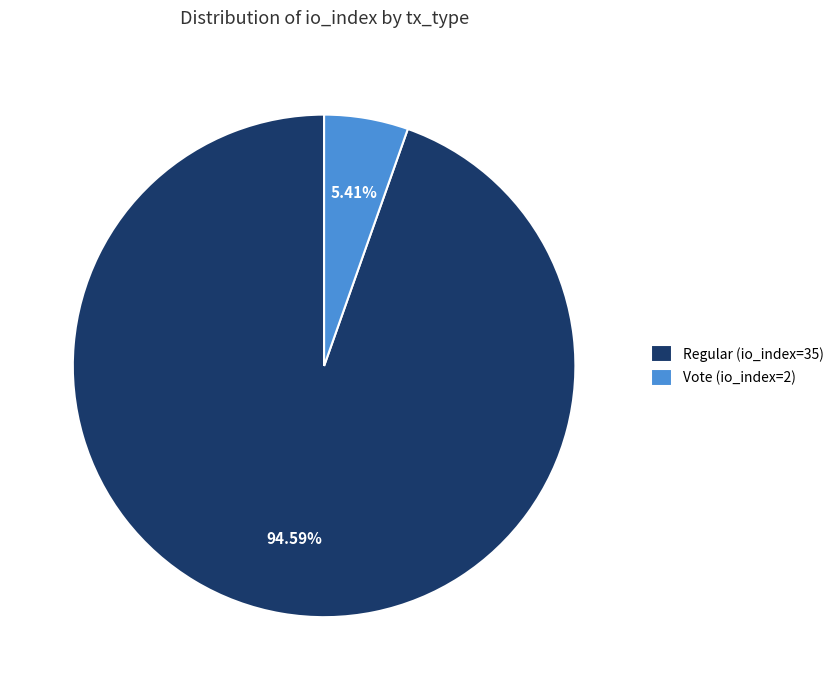

Does Vote (io_index=2) represent more than half of the total?

No